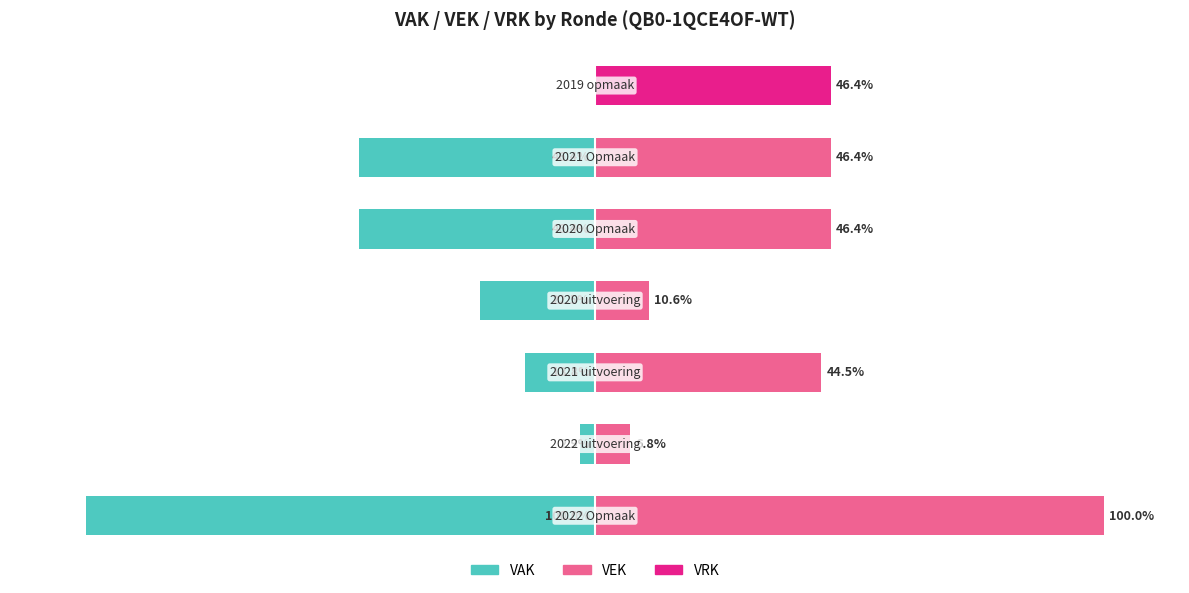

At which category is the sum across all series the highest?

6